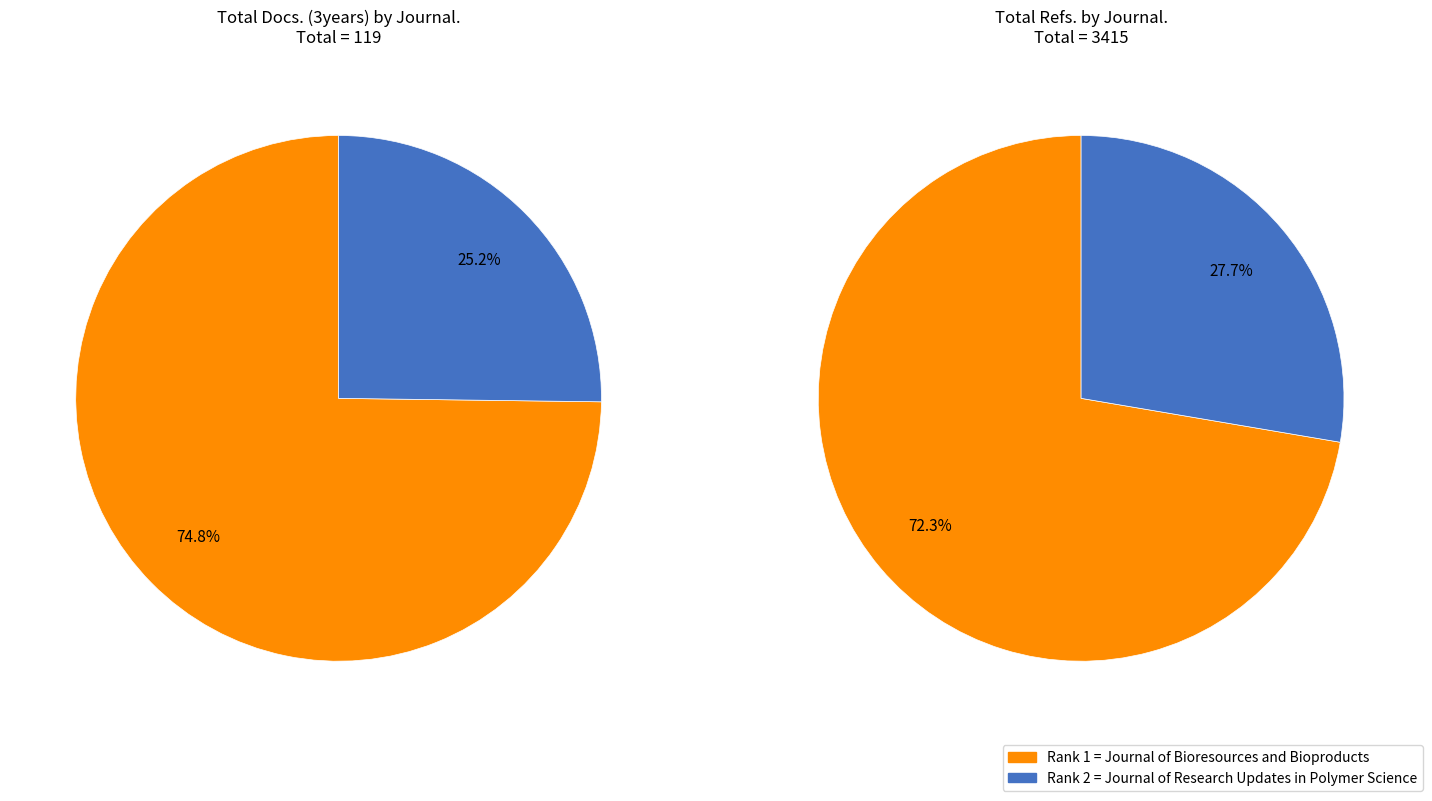

Which slice is the largest?

Journal of Bioresources and Bioproducts